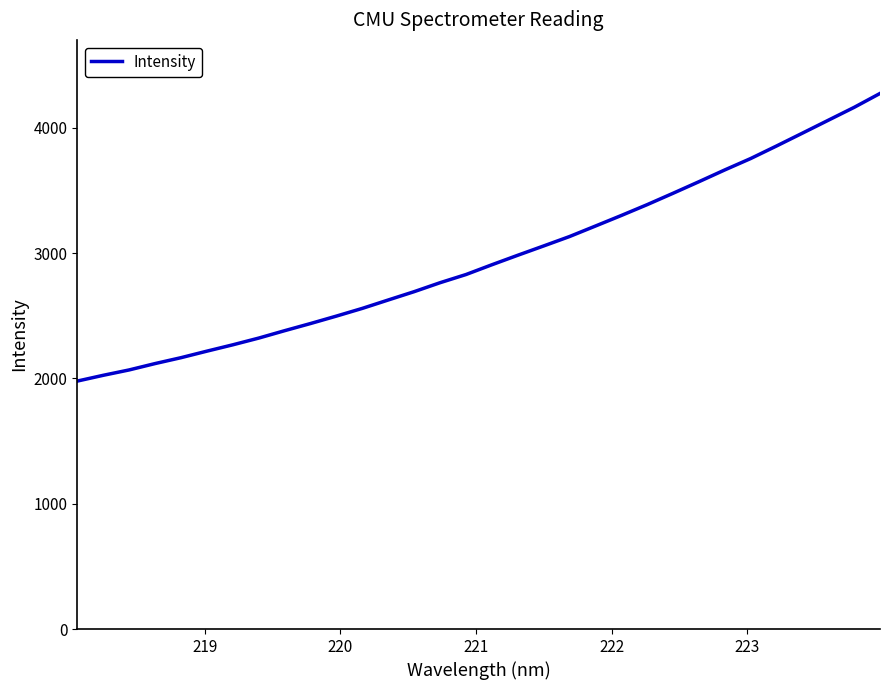

What is the smallest value displayed?

1978.3